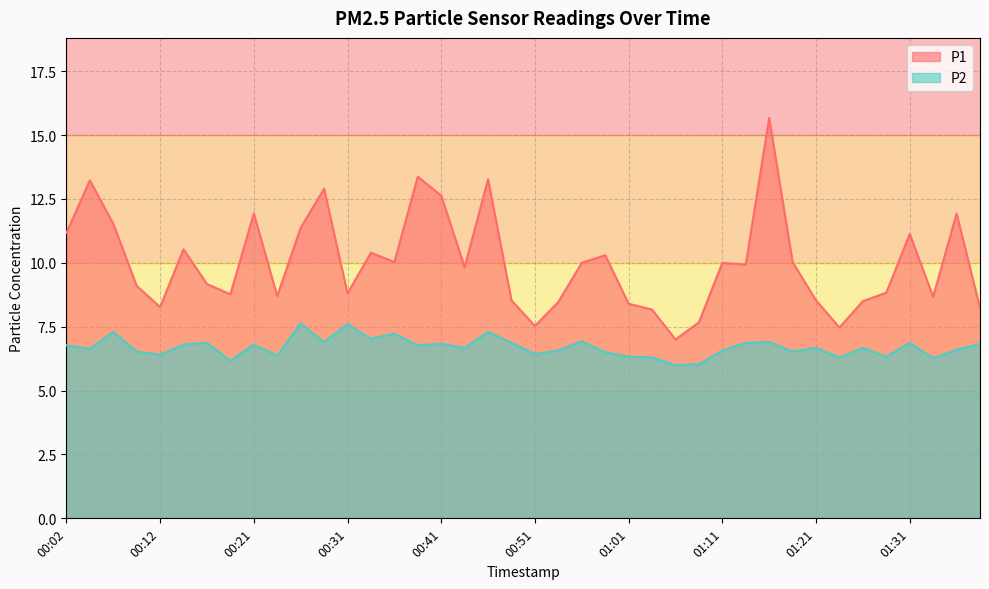

What are all the series names shown in the legend?

P1, P2